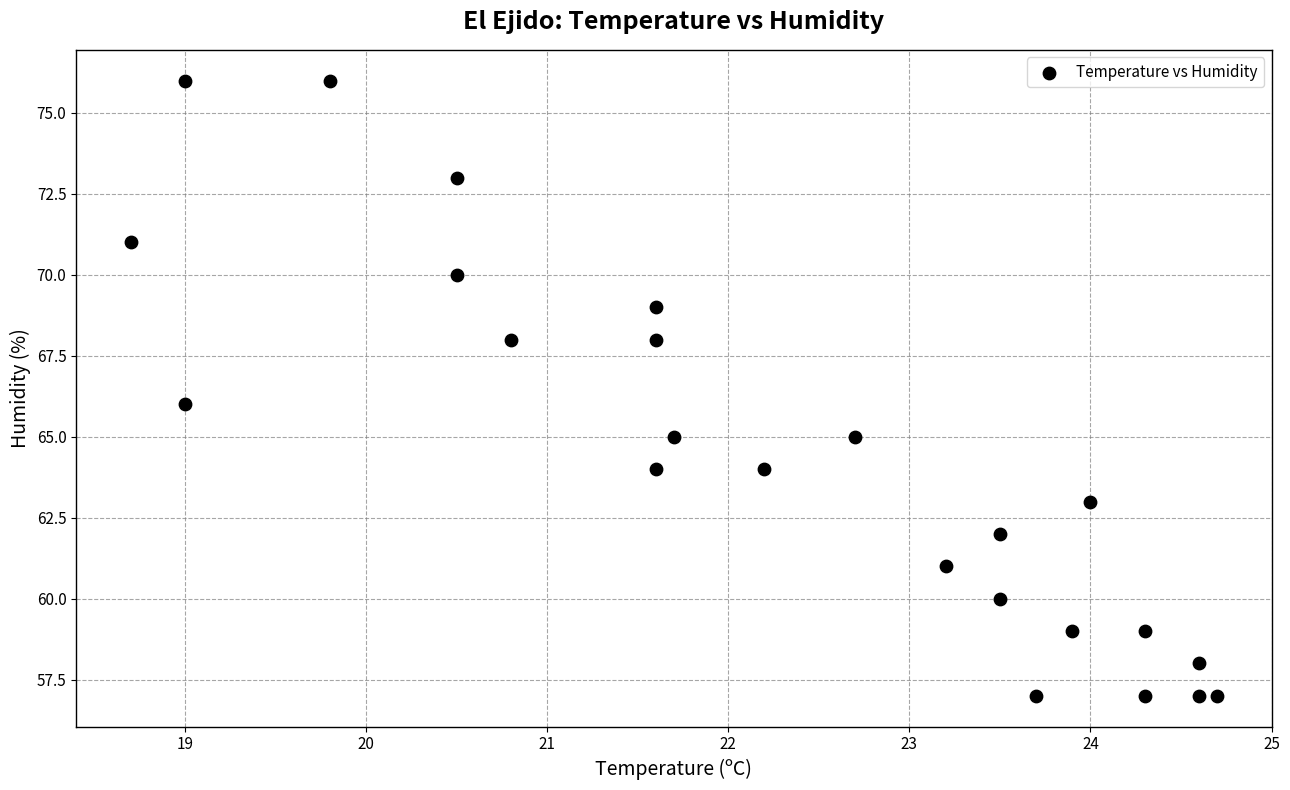

What is the range of Y values (max minus min)?

19